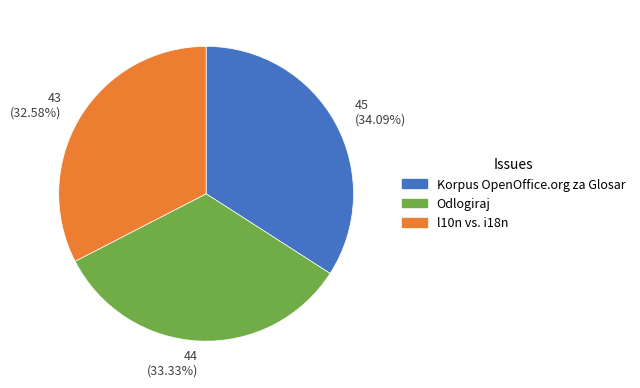

Rank the categories by value from lowest to highest.

43 (32.58%), 44 (33.33%), 45 (34.09%)